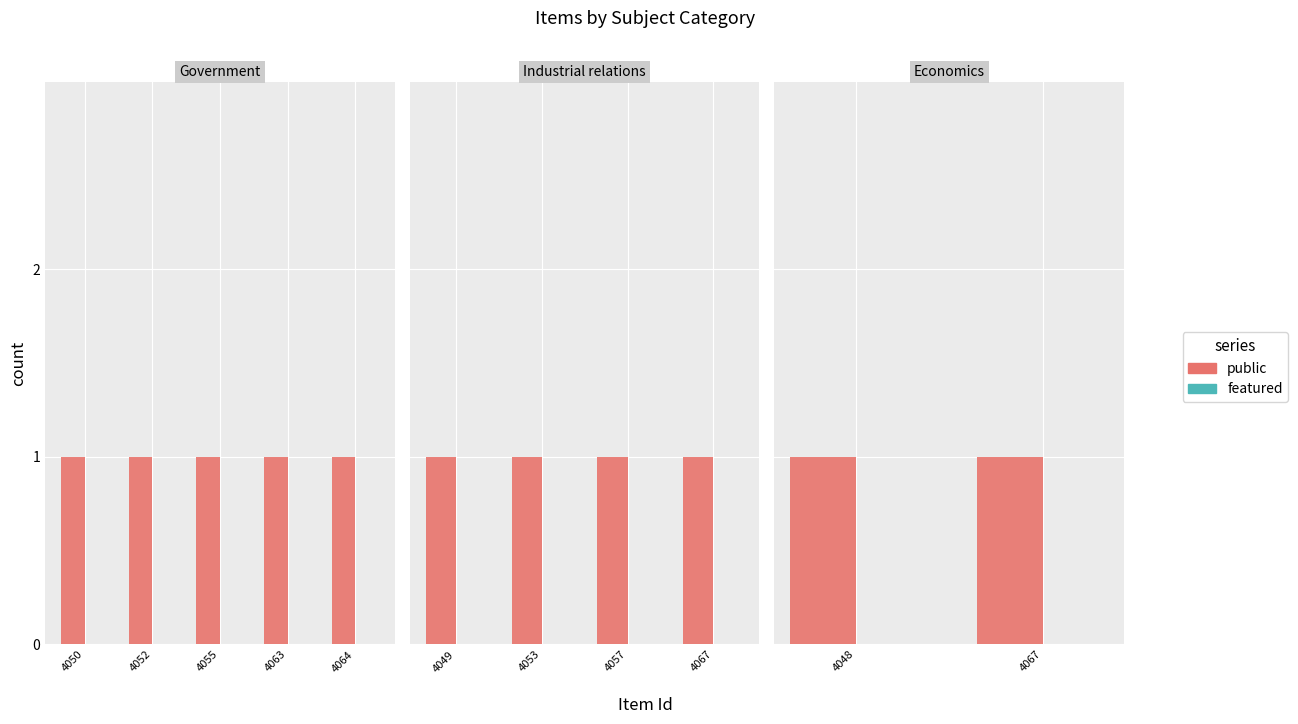

What is the difference between the highest and lowest values at 4067?

1